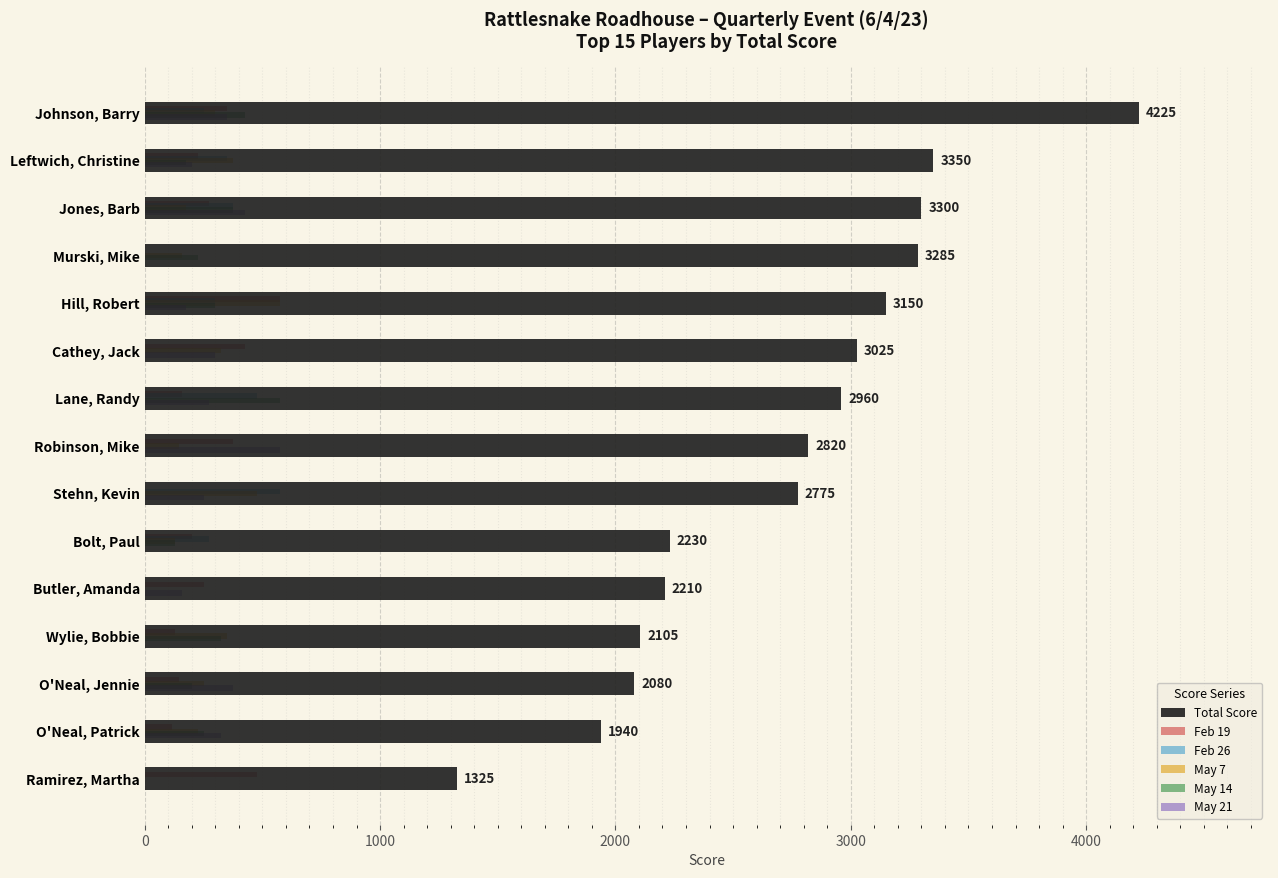

Which series has the largest total across all categories?

Total Score